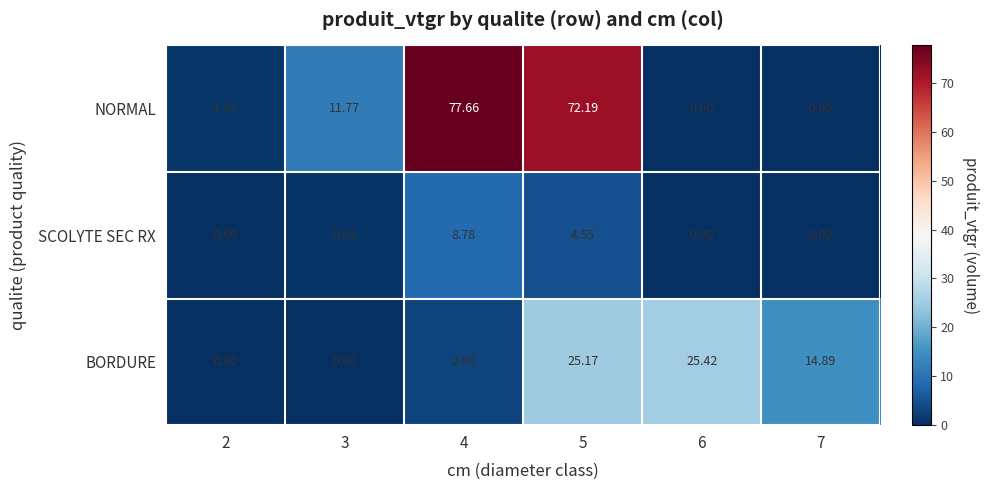

Which series has the largest range (max minus min)?

NORMAL